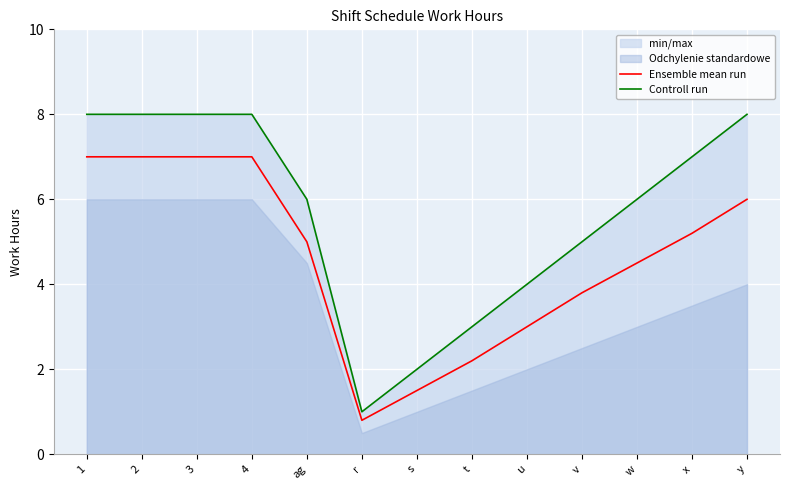

What is the label of the 1st point from the left?

1